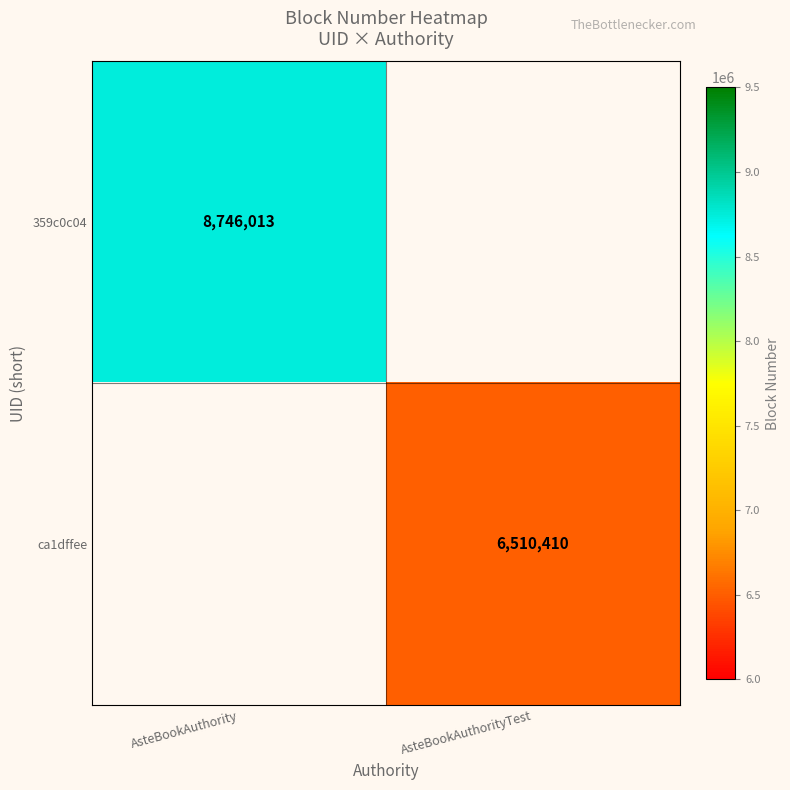

True or false: 359c0c04 has a value of 8746013 at AsteBookAuthority.

True